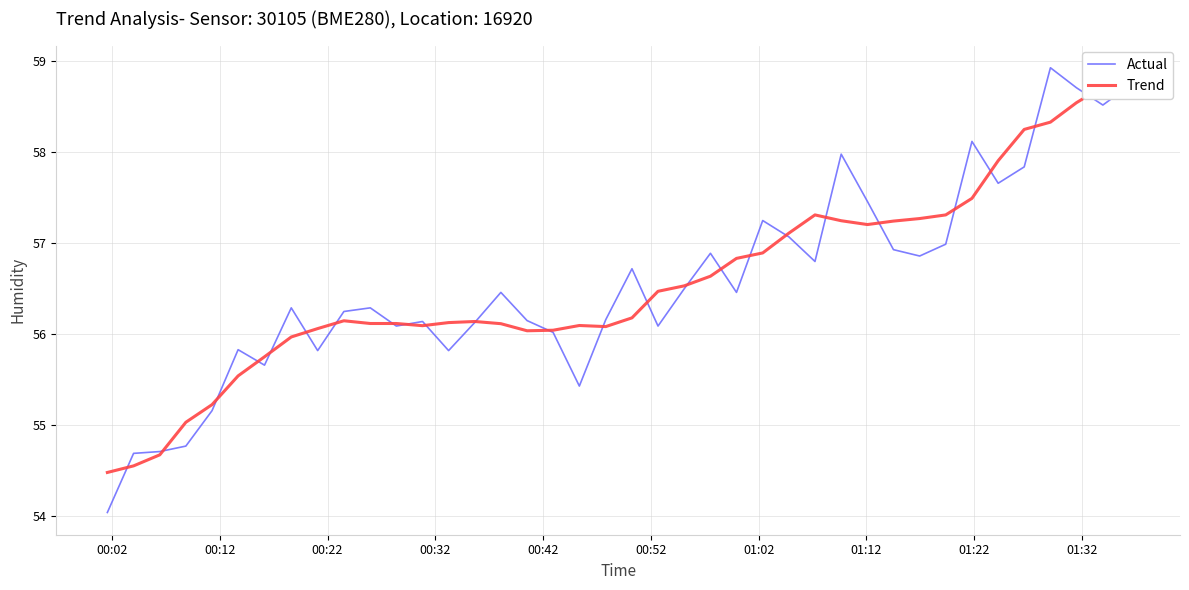

Reading left to right, list all the values displayed in this chart.

Actual: 54.0	54.7	54.7	54.8	55.2	55.8	55.7	56.3	55.8	56.2	56.3	56.1	56.1	55.8	56.1	56.5	56.1	56.0	55.4	56.2	56.7	56.1	56.5	56.9	56.5	57.2	57.1	56.8	58.0	57.5	56.9	56.9	57.0	58.1	57.7	57.8	58.9	58.7	58.5	58.7
Trend: 54.5	54.6	54.7	55.0	55.2	55.5	55.8	56.0	56.1	56.1	56.1	56.1	56.1	56.1	56.1	56.1	56.0	56.0	56.1	56.1	56.2	56.5	56.5	56.6	56.8	56.9	57.1	57.3	57.2	57.2	57.2	57.3	57.3	57.5	57.9	58.3	58.3	58.5	58.7	58.7